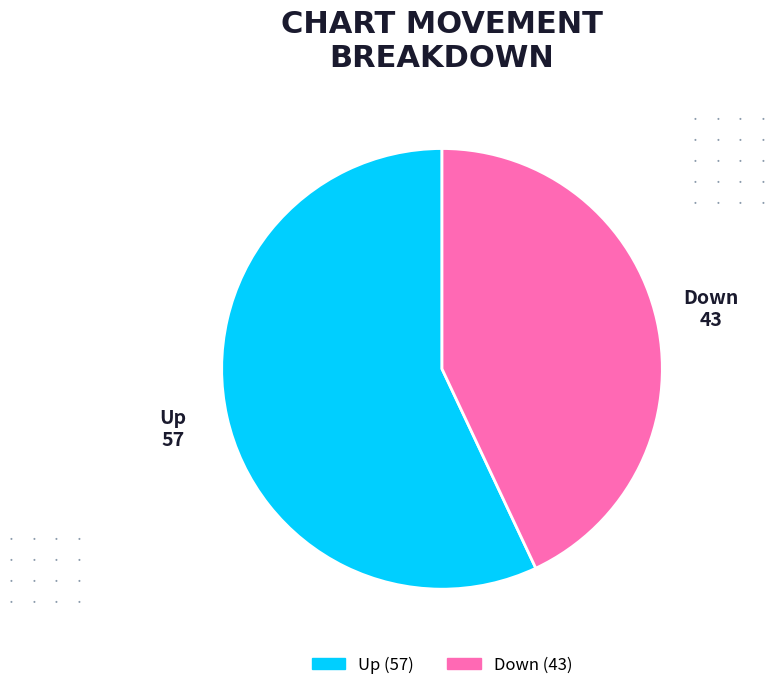

How many slices are in this pie chart?

2